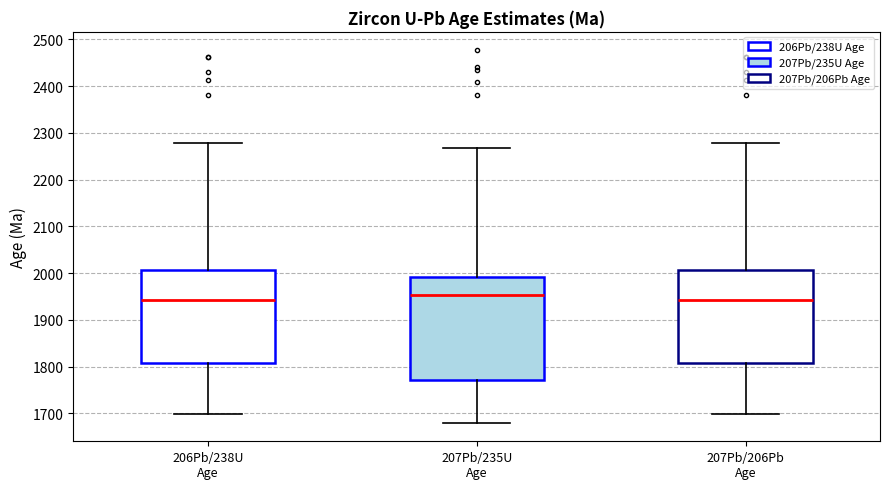

Reading left to right, transcribe this box plot: for each box, give where its median line is, the range the box spans, and where its two whiskers end, as read against the y-axis. The values are not printed on the chart, so give them approximately, as read against the axis.

206Pb/238U Age: median 1940, box 1810 to 2010, whiskers 1700 to 2280
207Pb/235U Age: median 1950, box 1770 to 1990, whiskers 1680 to 2270
207Pb/206Pb Age: median 1940, box 1810 to 2010, whiskers 1700 to 2280